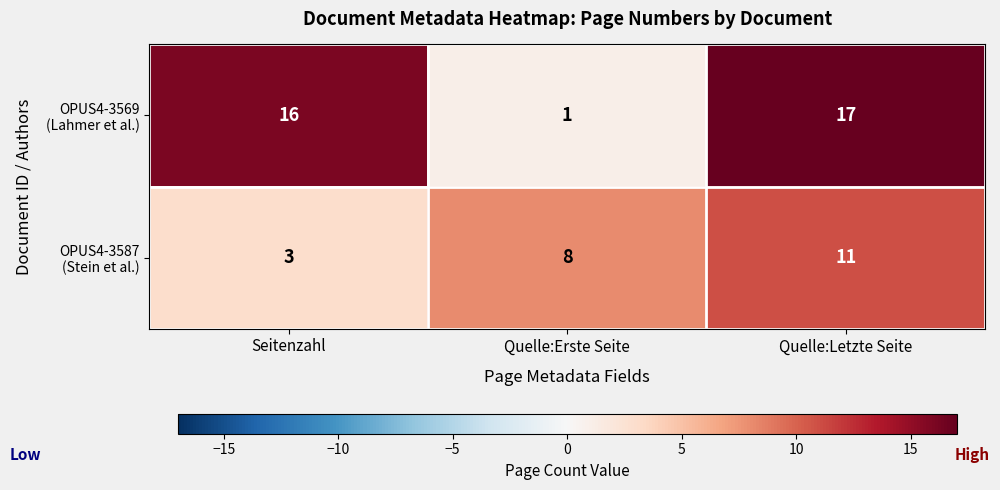

Which label corresponds to the smallest value in the chart?

Quelle:Erste Seite